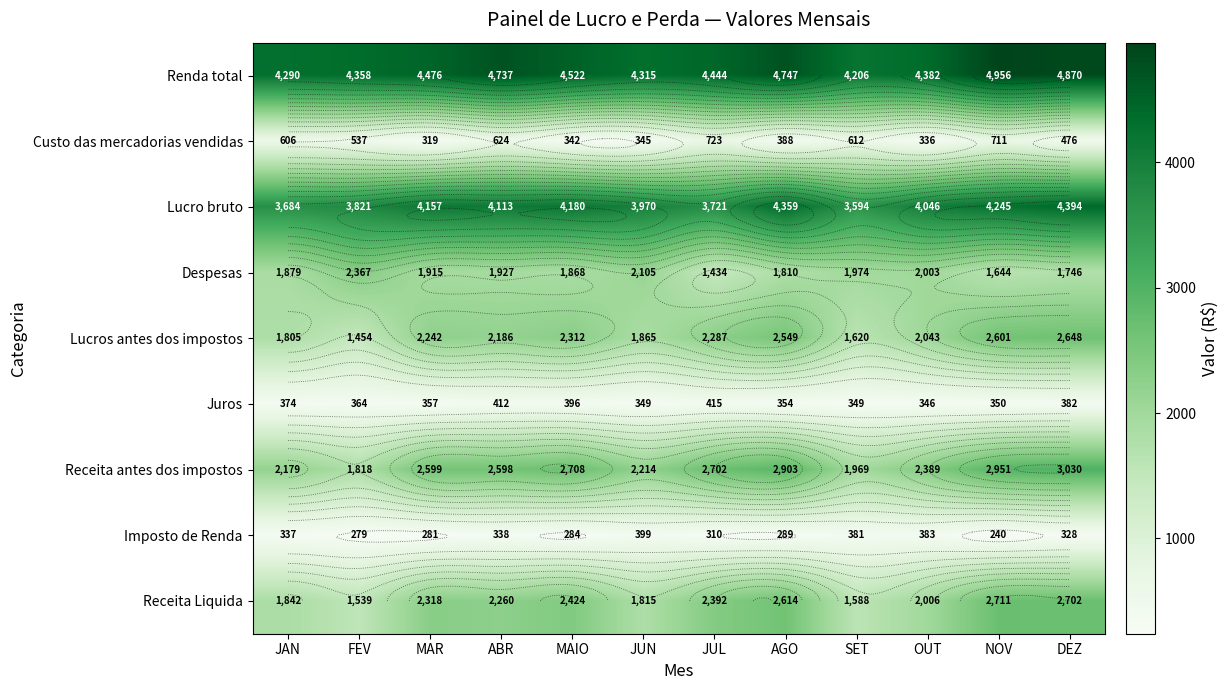

The Receita antes dos impostos series shows 1427 at JUL. True or false?

False